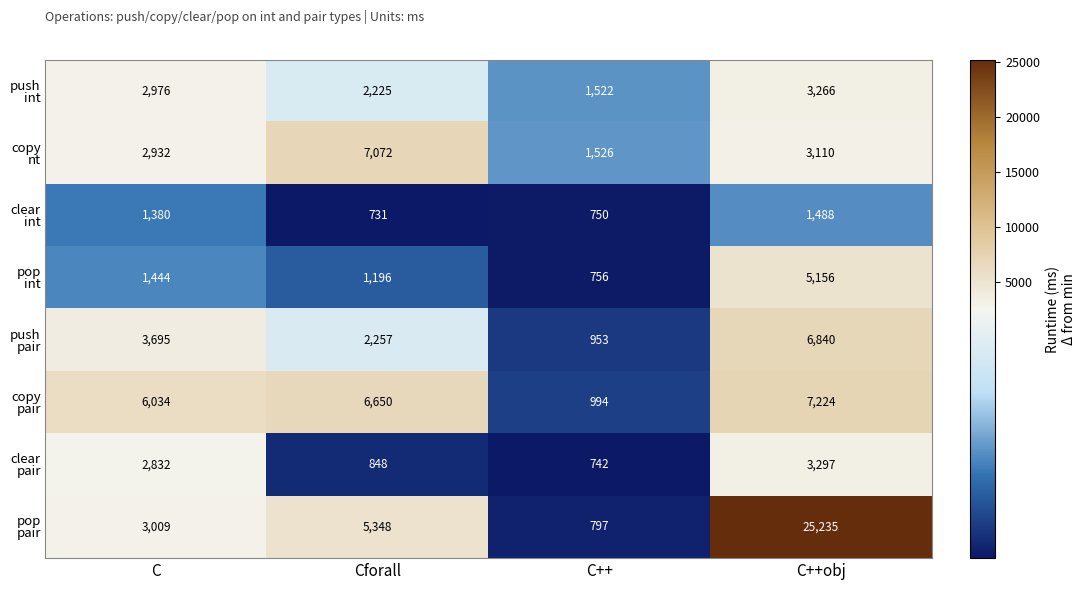

What is the greatest value displayed?

25235